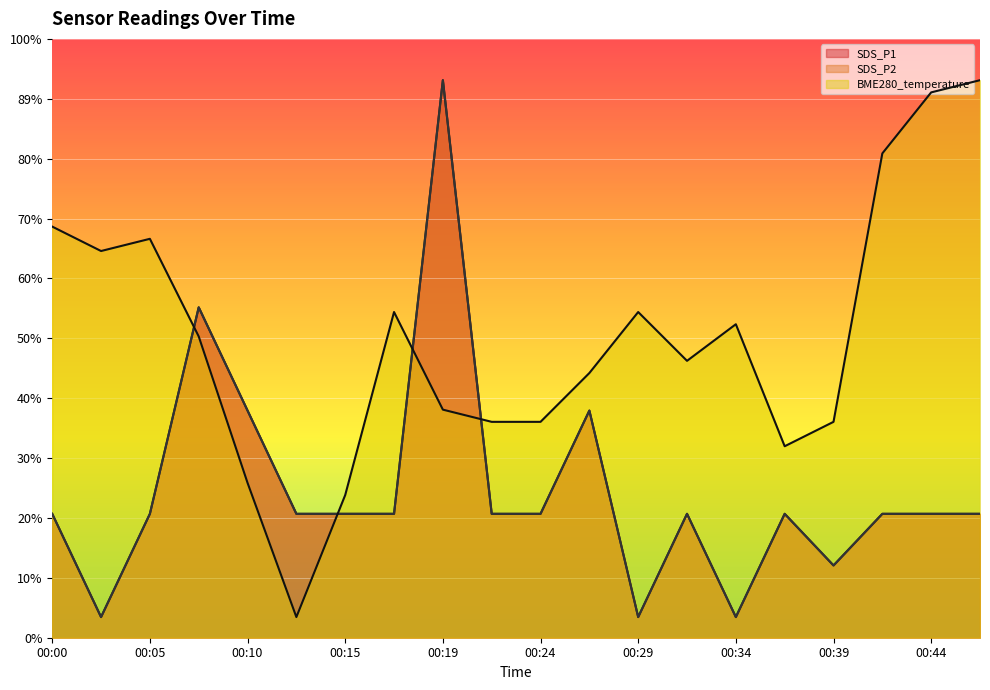

Where is the first local minimum for BME280_temperature?

00:02